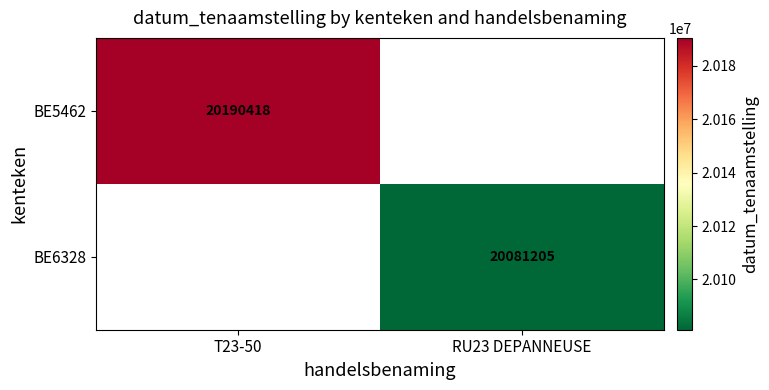

Is the value of BE5462 at T23-50 greater than the value of BE6328 at RU23 DEPANNEUSE?

Yes